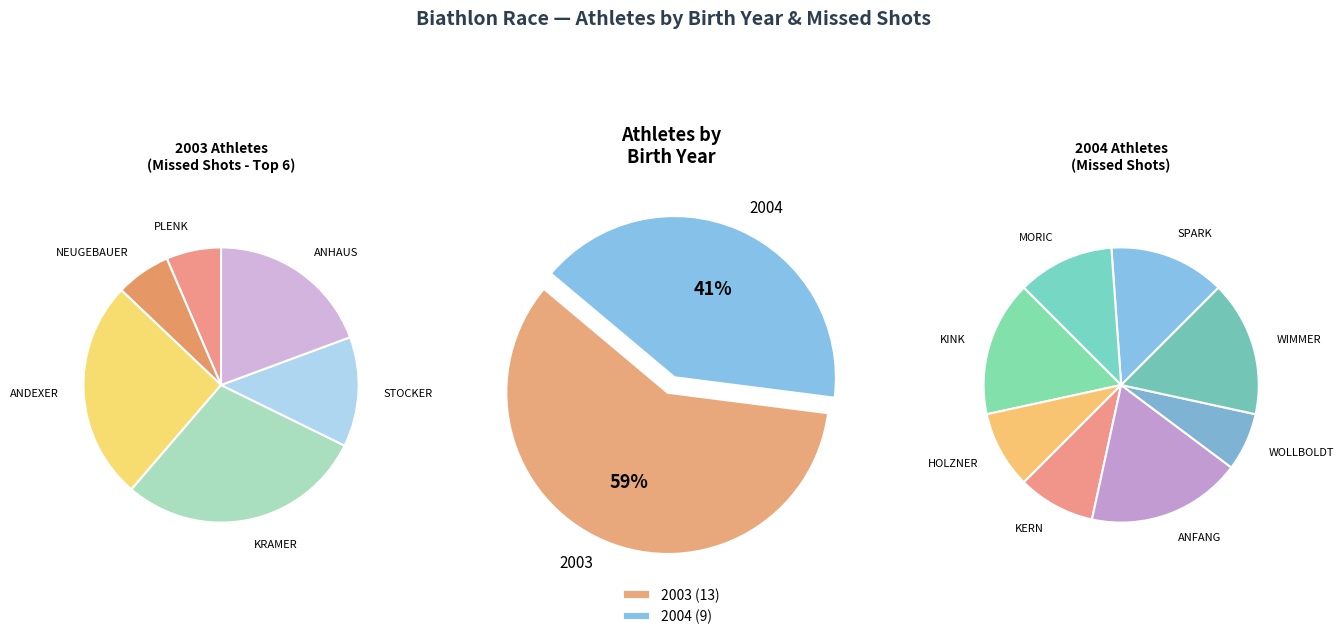

Is 2003 the majority of the pie?

Yes